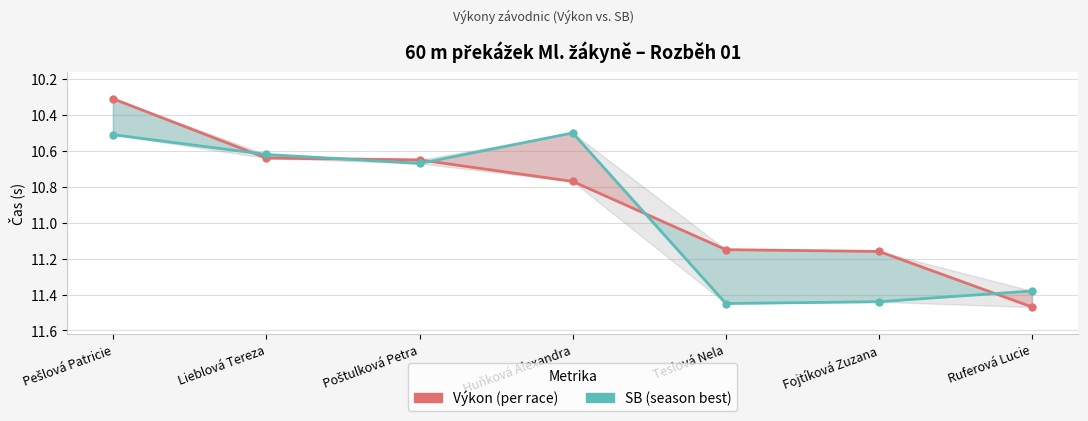

How many lines are shown in the chart?

2